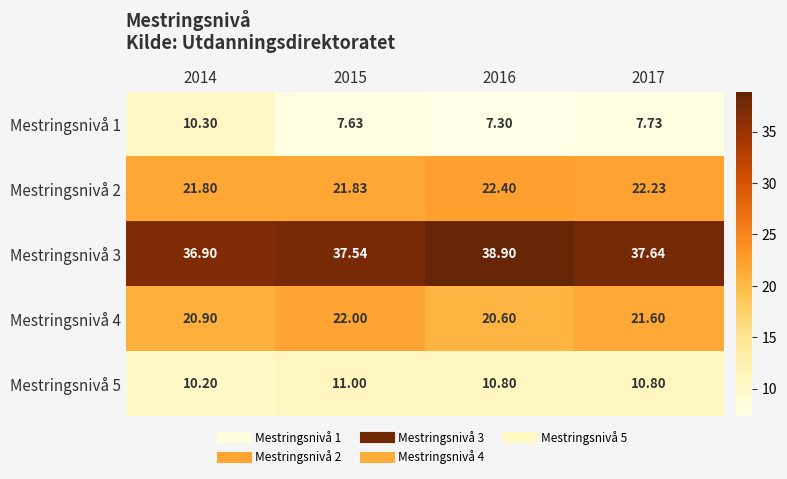

Which series has the largest total across all categories?

Mestringsnivå 3